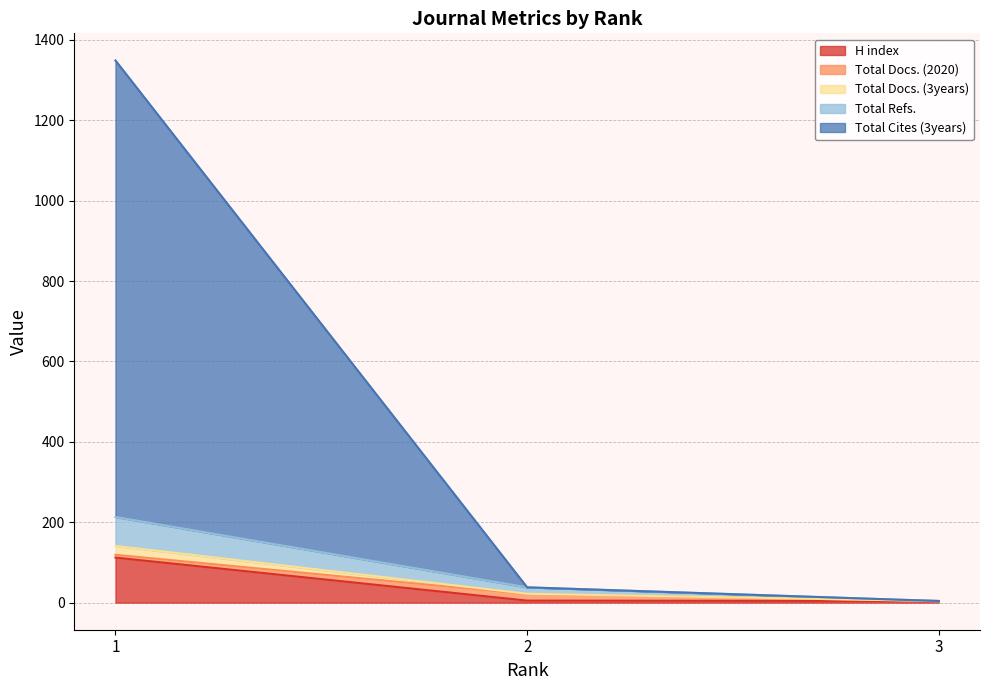

The Total Docs. (3years) series shows 7 at 3. True or false?

False